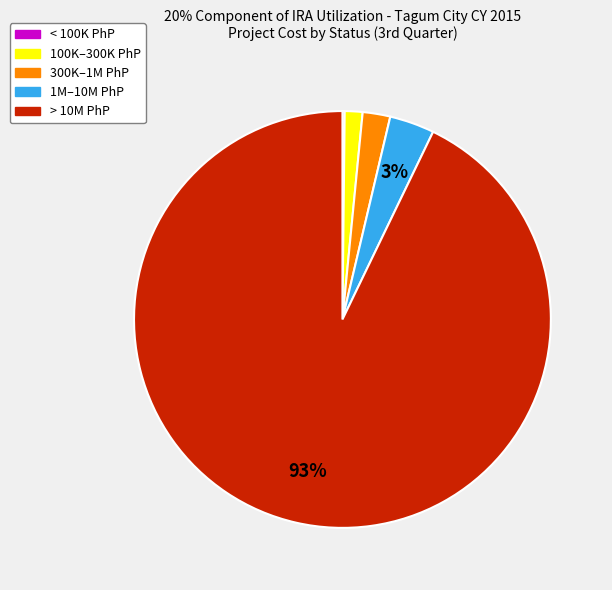

Does any single category account for the majority?

Yes